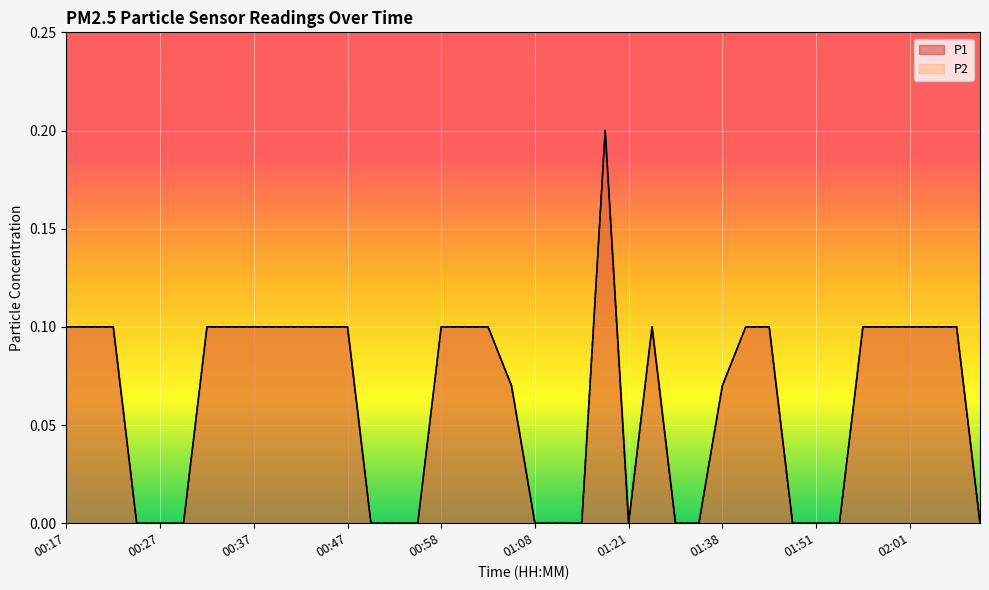

What are all the series names shown in the legend?

P1, P2